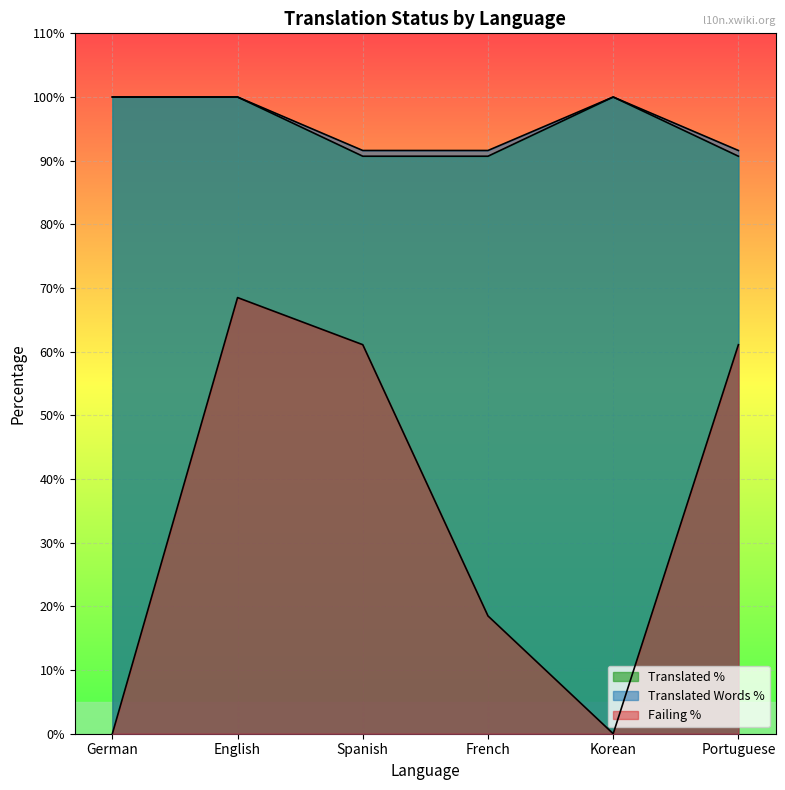

Which category has the lowest value in the translated_percent series?

Spanish